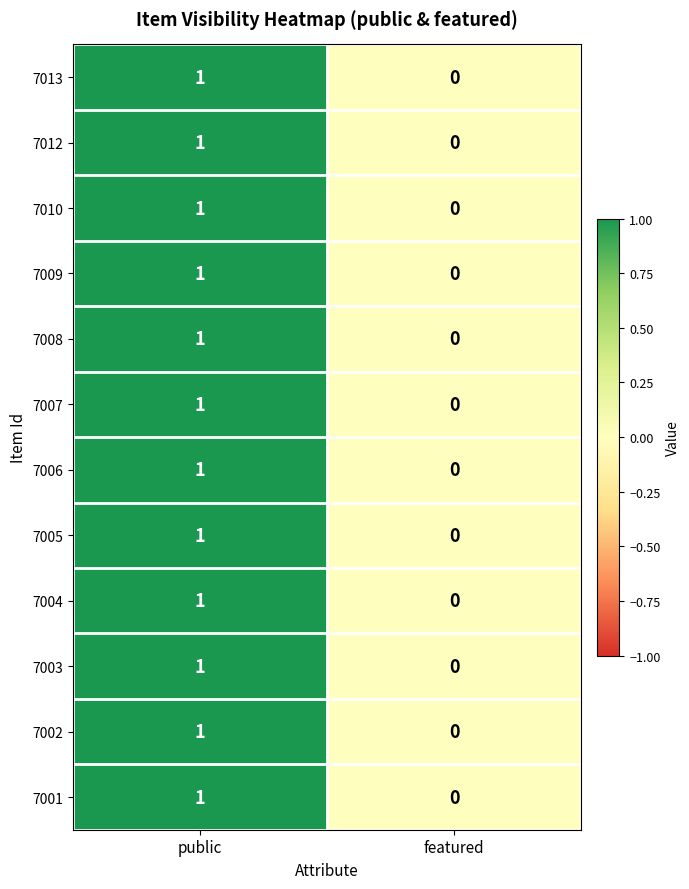

Reading left to right, list all the values displayed in this chart.

7013: public=1	featured=0
7012: public=1	featured=0
7010: public=1	featured=0
7009: public=1	featured=0
7008: public=1	featured=0
7007: public=1	featured=0
7006: public=1	featured=0
7005: public=1	featured=0
7004: public=1	featured=0
7003: public=1	featured=0
7002: public=1	featured=0
7001: public=1	featured=0